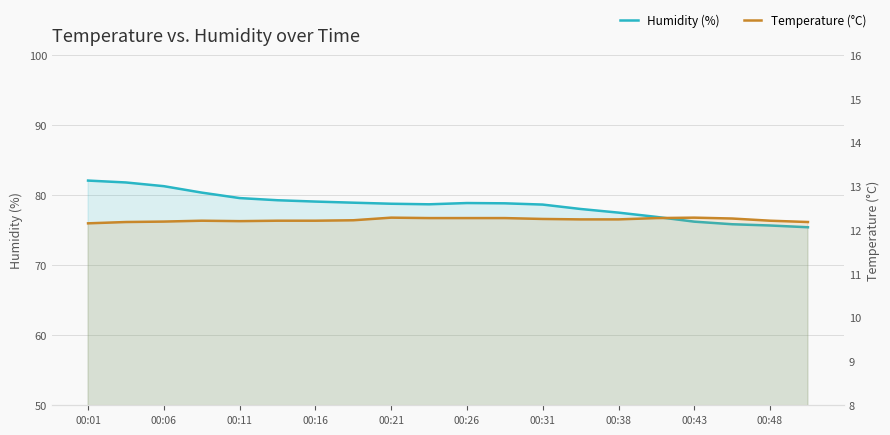

The Temperature (°C) series shows 21.8 at 17. True or false?

False